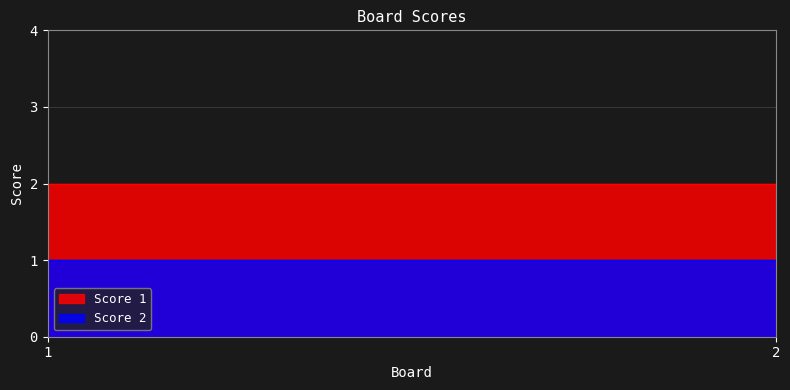

What are all the series names shown in the legend?

Score 1, Score 2